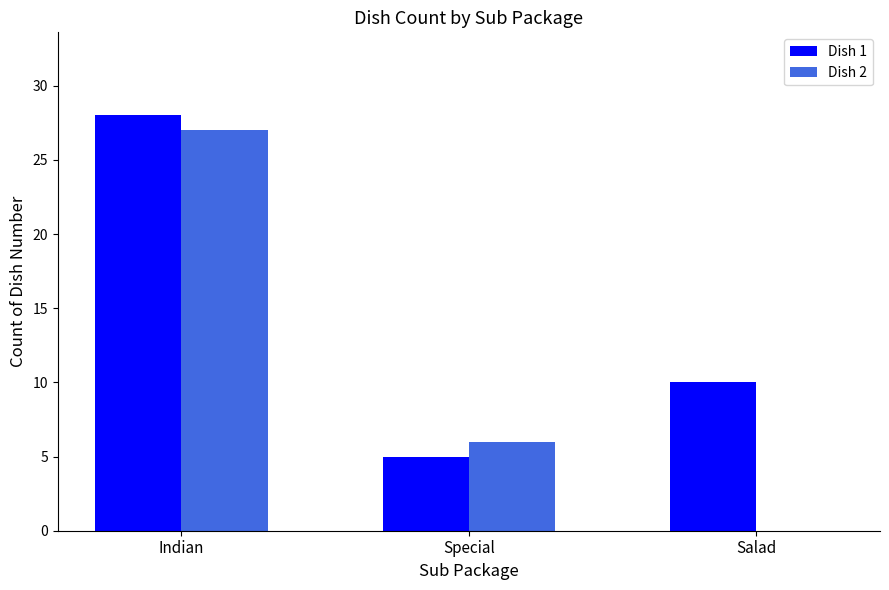

What is the greatest value displayed?

28